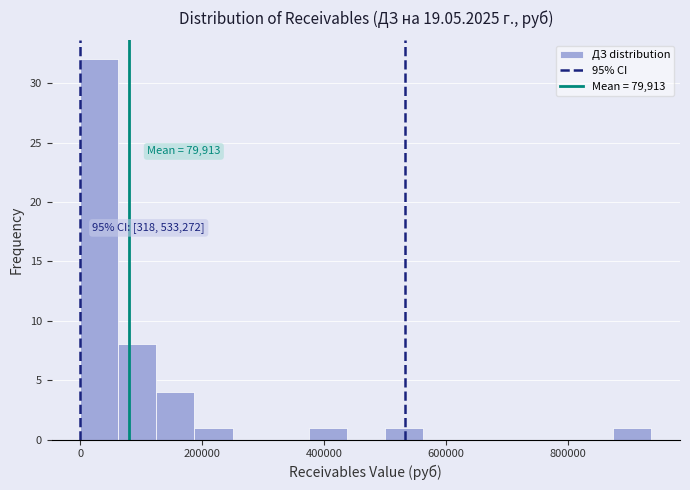

Around what value on the x-axis is the tallest bar? Give the approximate position of its centre, as read against the axis.

40000